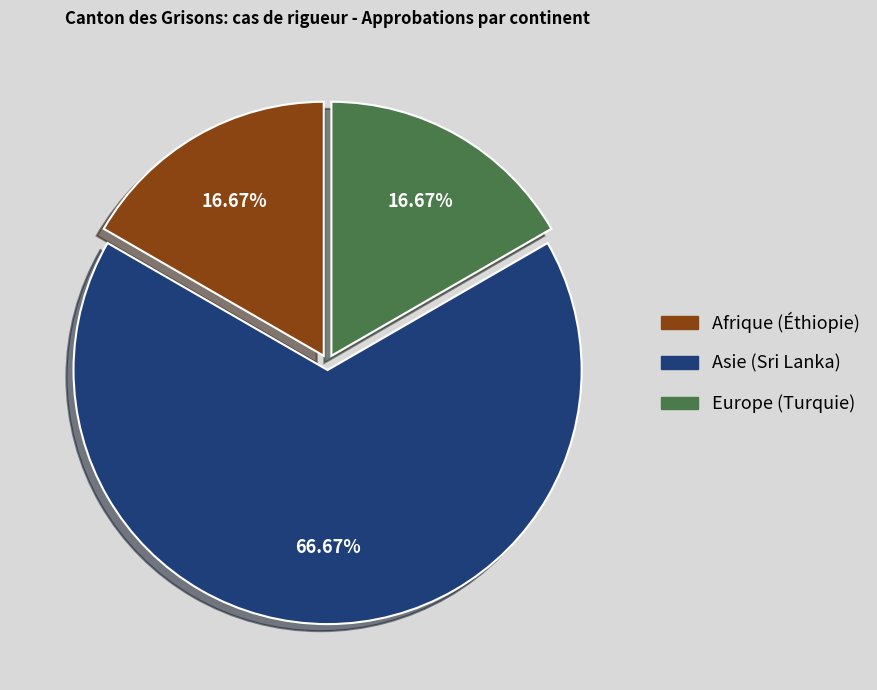

To the nearest percent, what portion does Afrique (Éthiopie) represent?

17%